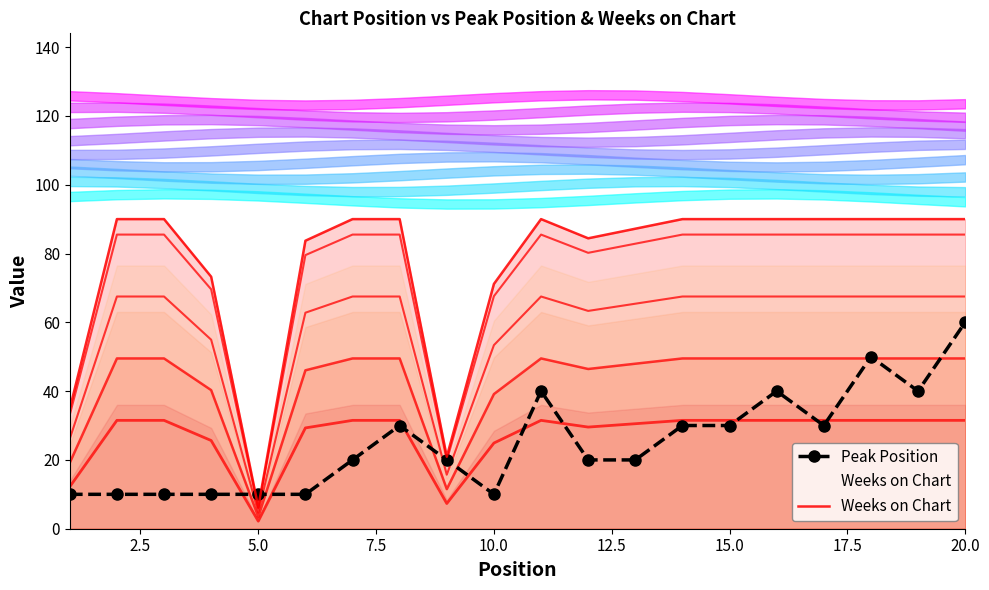

Which series ends up on top after the final intersection of Peak Position and Weeks on Chart?

Weeks on Chart